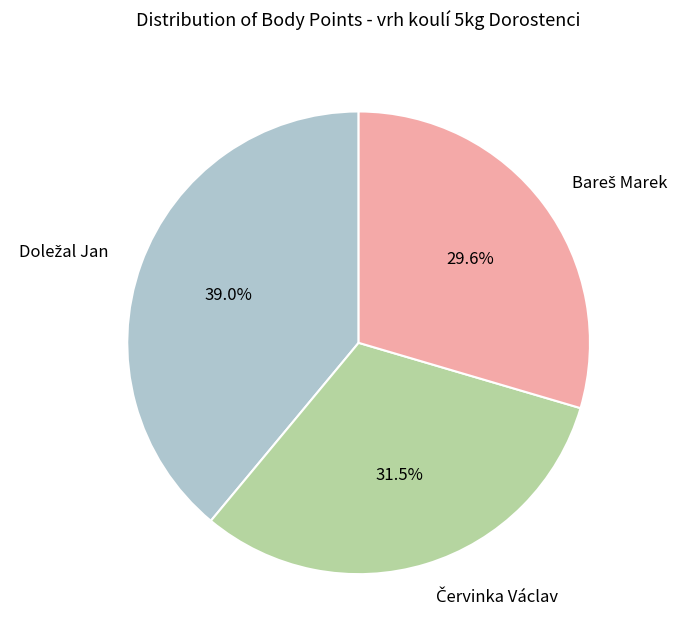

How many slices are in this pie chart?

3